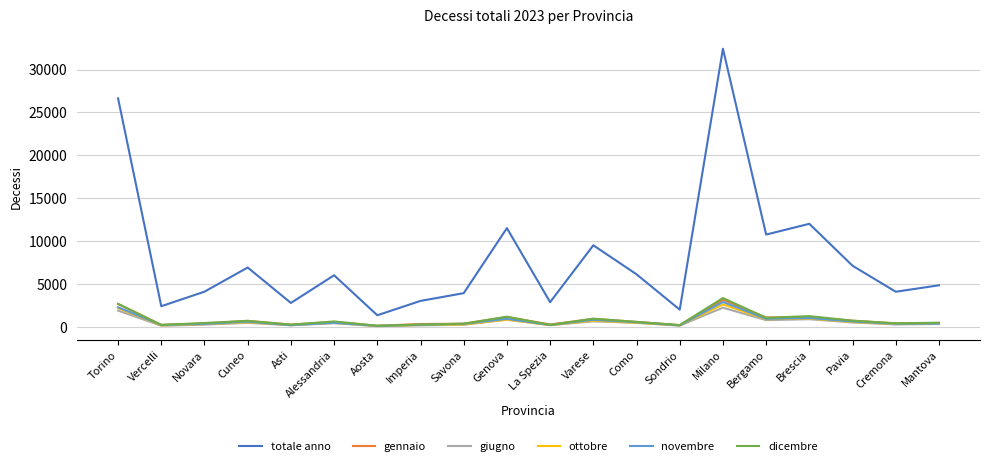

Which series has the largest range (max minus min)?

totale anno